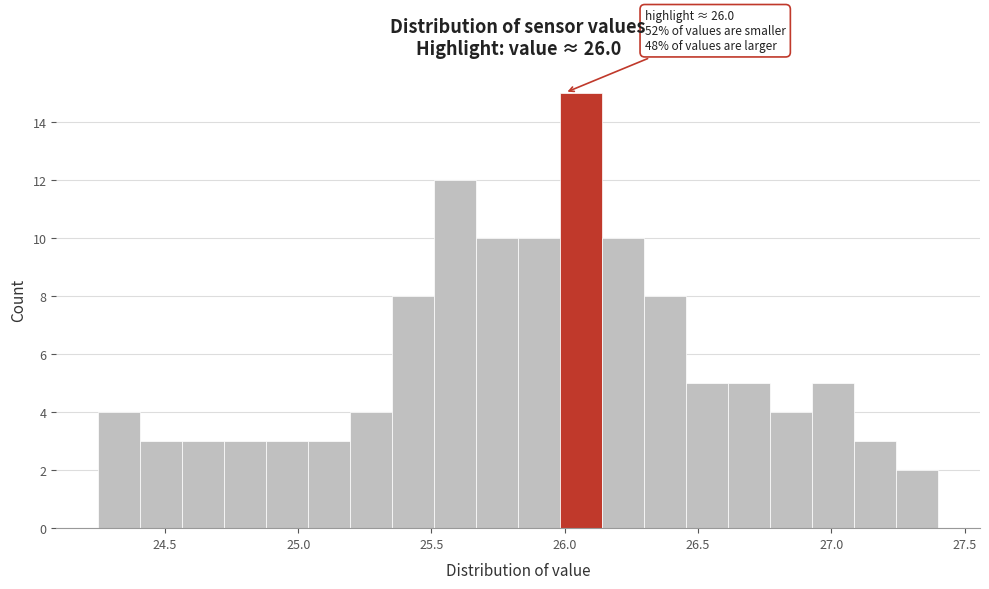

Around what value on the x-axis is the tallest bar? Give the approximate position of its centre, as read against the axis.

26.05